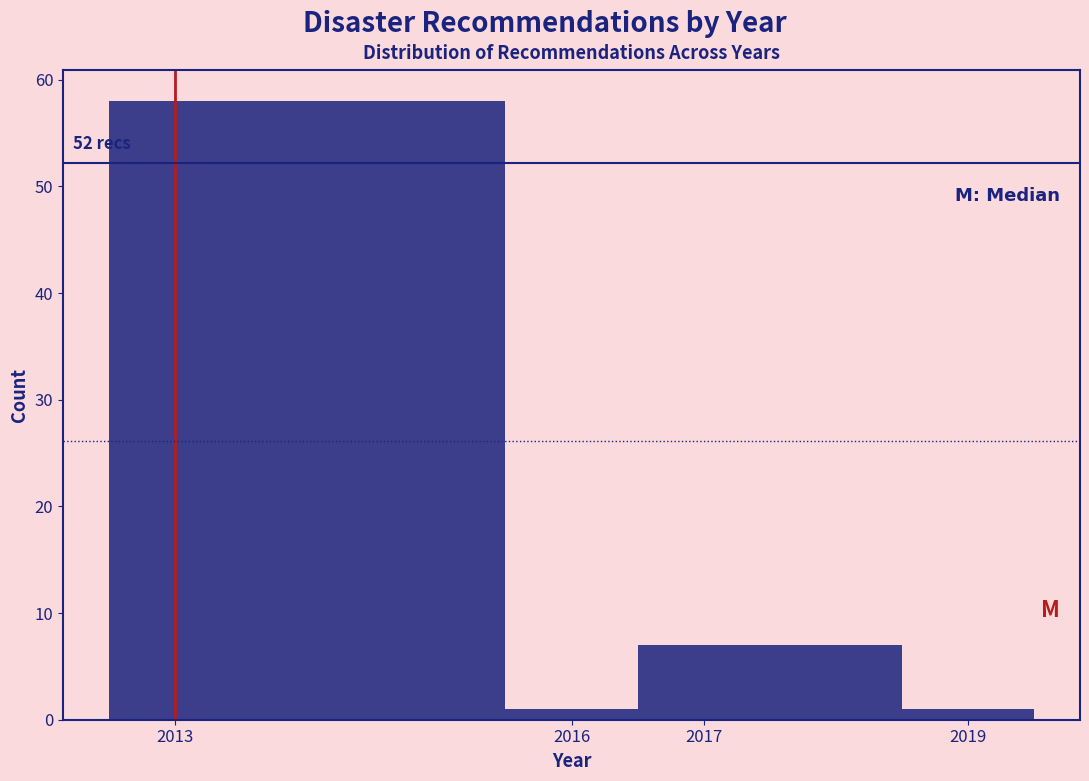

Which range on the x-axis has the tallest bar?

2012.5 to 2015.5